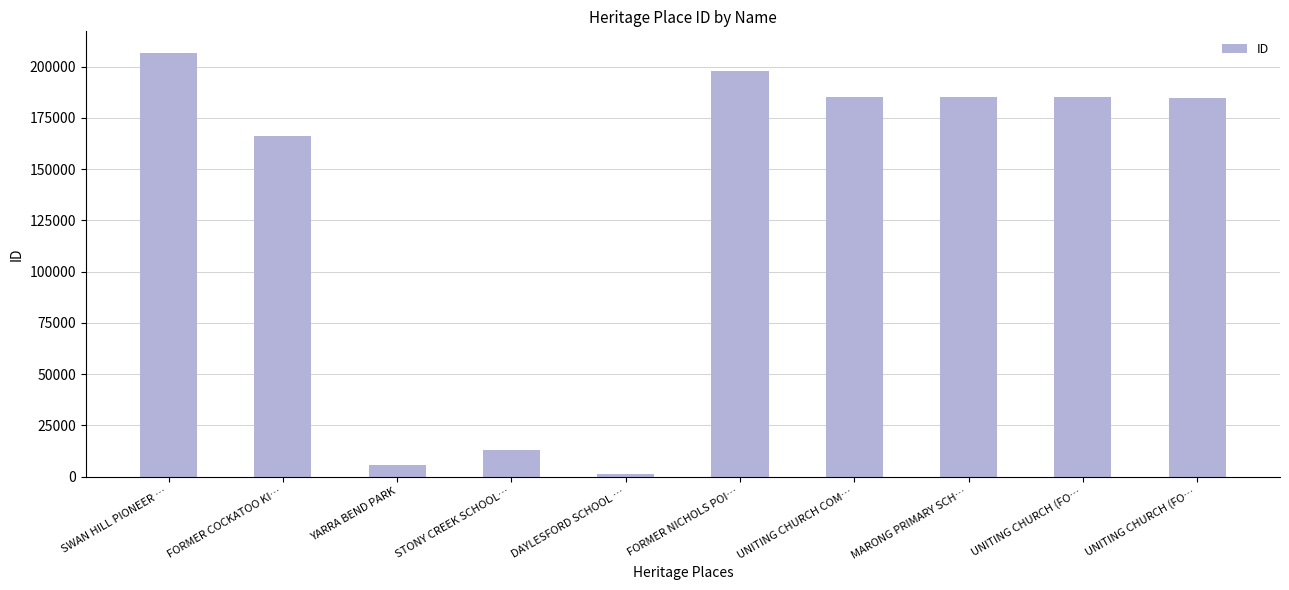

At which category does the chart reach its peak across all series?

SWAN HILL PIONEER …